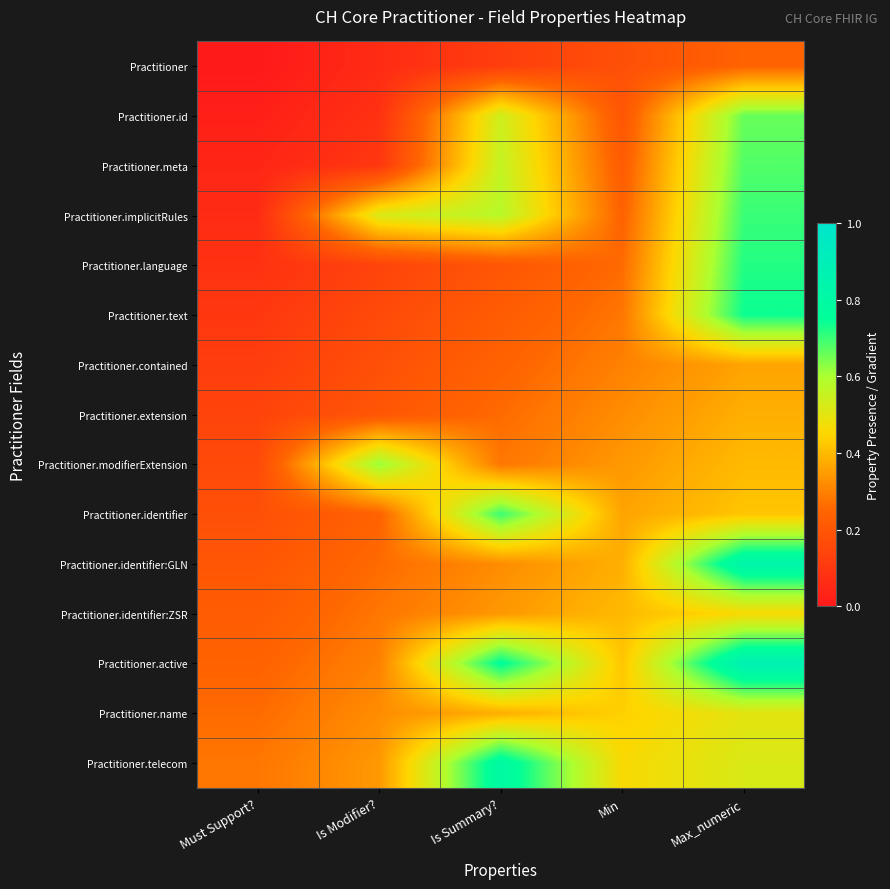

Reading left to right, extract all data points from this chart.

Practitioner: Must Support?=0.0	Is Modifier?=0.1	Is Summary?=0.1	Min=0.2	Max_numeric=0.2
Practitioner.id: Must Support?=0.0	Is Modifier?=0.1	Is Summary?=0.5	Min=0.2	Max_numeric=0.7
Practitioner.meta: Must Support?=0.0	Is Modifier?=0.1	Is Summary?=0.6	Min=0.2	Max_numeric=0.7
Practitioner.implicitRules: Must Support?=0.1	Is Modifier?=0.5	Is Summary?=0.6	Min=0.2	Max_numeric=0.7
Practitioner.language: Must Support?=0.1	Is Modifier?=0.1	Is Summary?=0.2	Min=0.3	Max_numeric=0.7
Practitioner.text: Must Support?=0.1	Is Modifier?=0.2	Is Summary?=0.2	Min=0.3	Max_numeric=0.7
Practitioner.contained: Must Support?=0.1	Is Modifier?=0.2	Is Summary?=0.2	Min=0.3	Max_numeric=0.4
Practitioner.extension: Must Support?=0.1	Is Modifier?=0.2	Is Summary?=0.3	Min=0.3	Max_numeric=0.4
Practitioner.modifierExtension: Must Support?=0.2	Is Modifier?=0.6	Is Summary?=0.3	Min=0.3	Max_numeric=0.4
Practitioner.identifier: Must Support?=0.2	Is Modifier?=0.2	Is Summary?=0.7	Min=0.4	Max_numeric=0.4
Practitioner.identifier:GLN: Must Support?=0.2	Is Modifier?=0.3	Is Summary?=0.3	Min=0.4	Max_numeric=0.8
Practitioner.identifier:ZSR: Must Support?=0.2	Is Modifier?=0.3	Is Summary?=0.3	Min=0.4	Max_numeric=0.5
Practitioner.active: Must Support?=0.2	Is Modifier?=0.3	Is Summary?=0.8	Min=0.4	Max_numeric=0.9
Practitioner.name: Must Support?=0.3	Is Modifier?=0.3	Is Summary?=0.4	Min=0.4	Max_numeric=0.5
Practitioner.telecom: Must Support?=0.3	Is Modifier?=0.3	Is Summary?=0.8	Min=0.5	Max_numeric=0.5